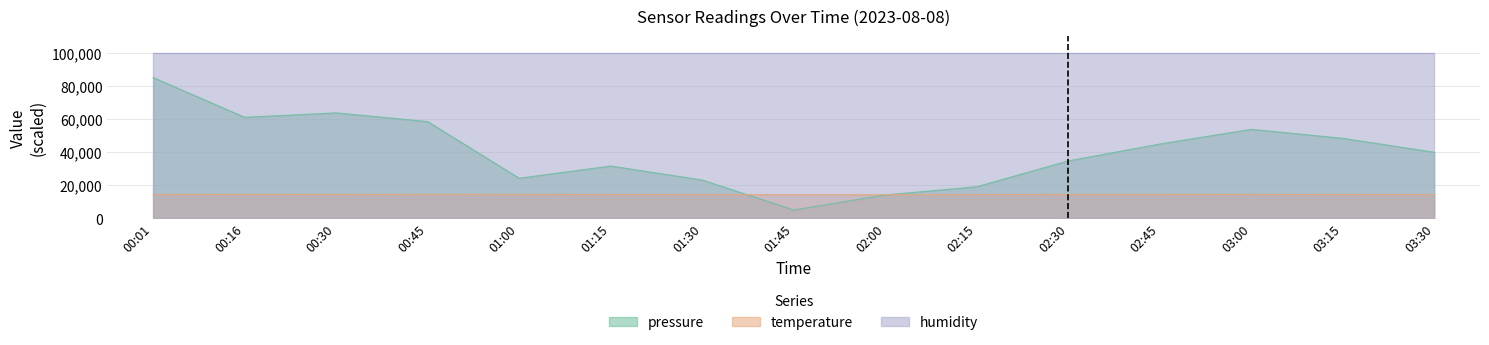

How many interior local valleys does the temperature series have?

2